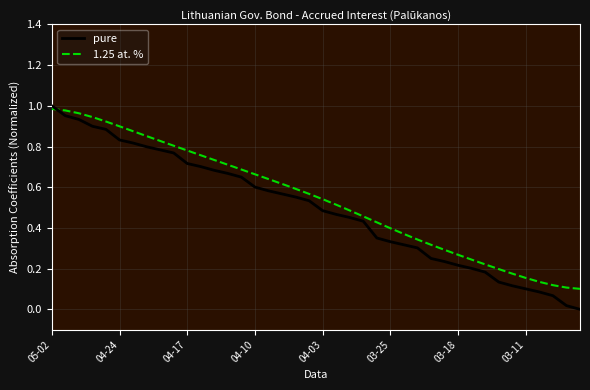

Which series has the widest spread of values?

pure